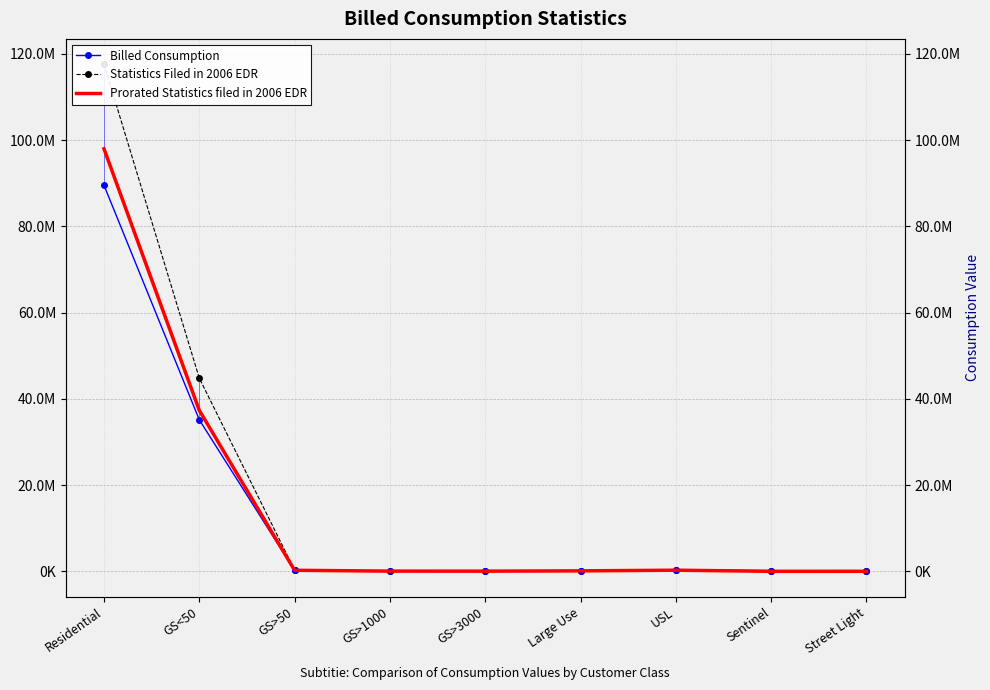

What is the difference between the Billed Consumption values at GS>3000 and Large Use?

64429.0